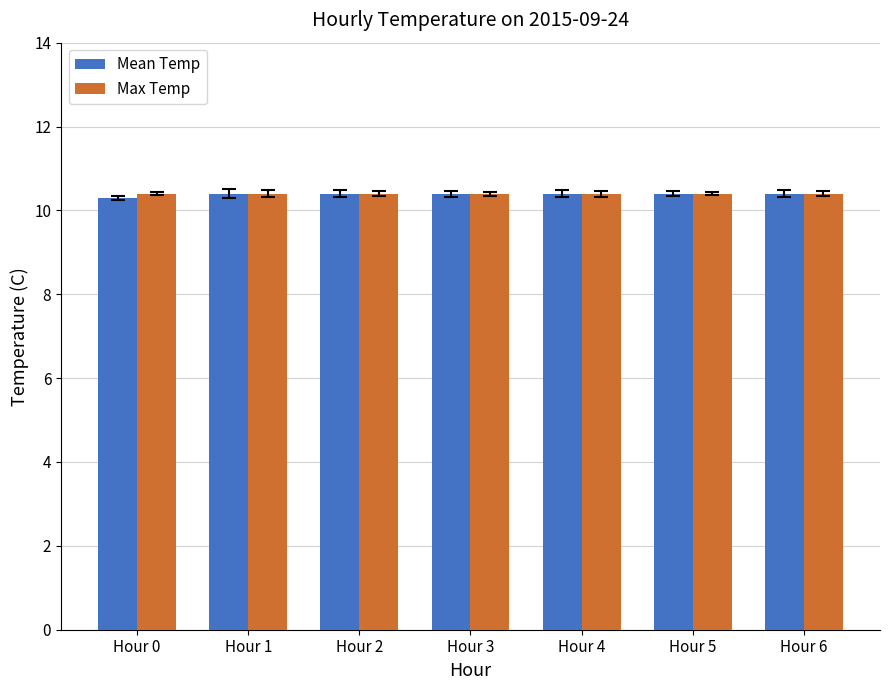

What is the value of the Max Temp bar at the 7th from the left?

10.4